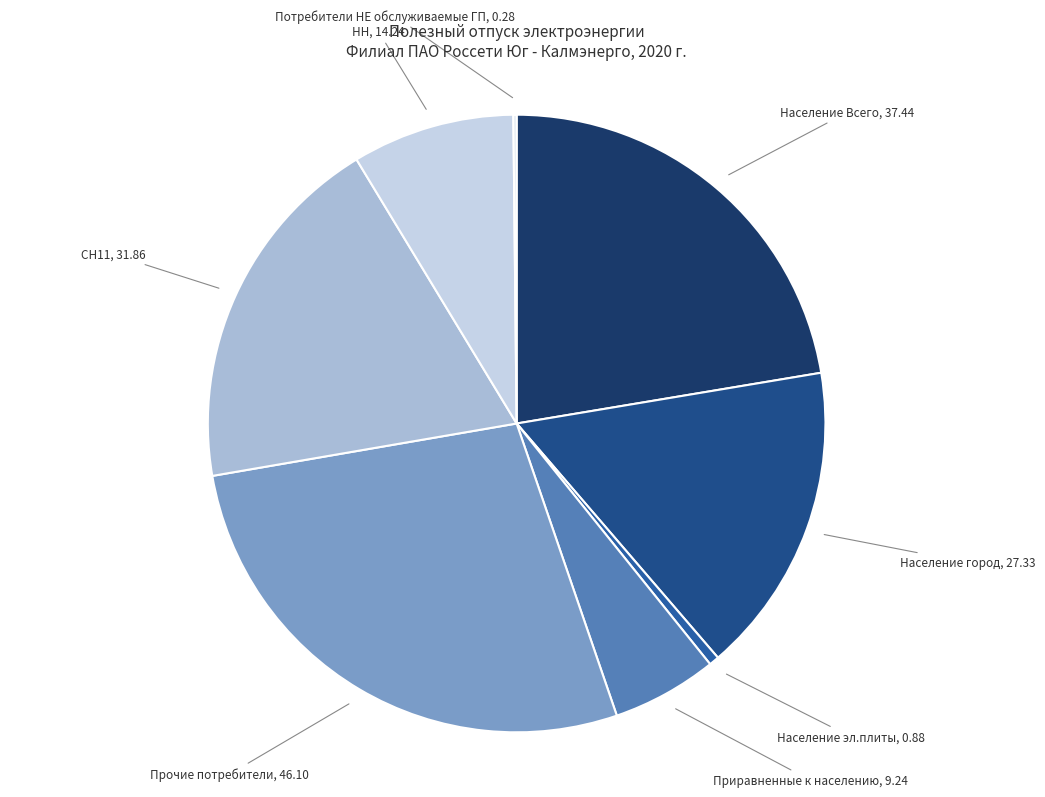

Does Население Всего account for over 50% of the chart?

No